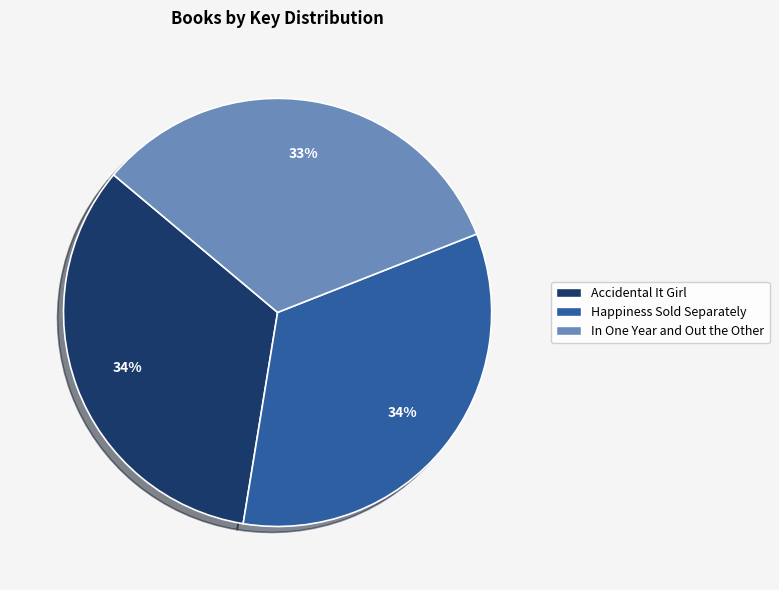

Is the sum of Happiness Sold Separately and Accidental It Girl greater than half?

Yes